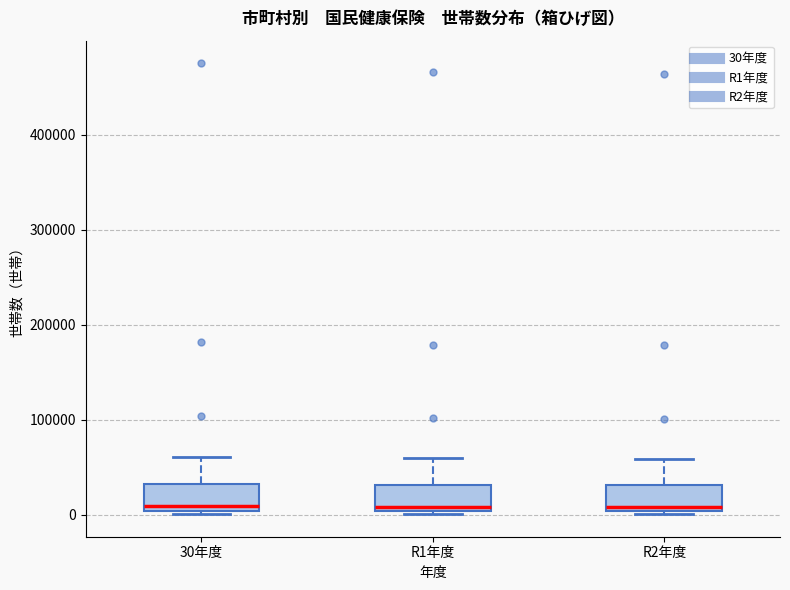

Where does the upper whisker of the box for R2年度 end on the y-axis? The values are not printed on the chart, so give them approximately, as read against the axis.

60000